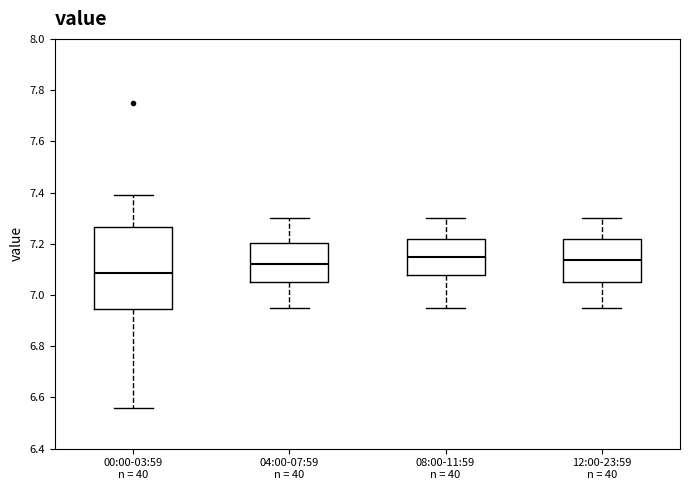

Reading left to right, transcribe this box plot: for each box, give where its median line is, the range the box spans, and where its two whiskers end, as read against the y-axis. The values are not printed on the chart, so give them approximately, as read against the axis.

00:00-03:59 n = 40: median 7.08, box 6.94 to 7.26, whiskers 6.56 to 7.40
04:00-07:59 n = 40: median 7.12, box 7.06 to 7.20, whiskers 6.96 to 7.30
08:00-11:59 n = 40: median 7.16, box 7.08 to 7.22, whiskers 6.96 to 7.30
12:00-23:59 n = 40: median 7.14, box 7.06 to 7.22, whiskers 6.96 to 7.30